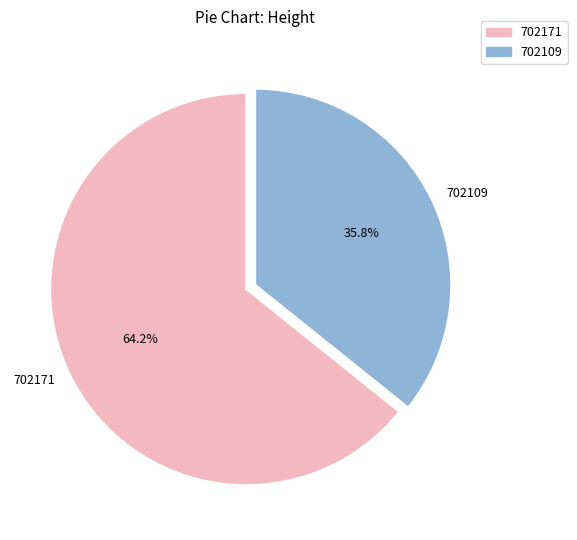

To the nearest percent, what is the difference between the 702109 and 702171 slice percentages?

28%